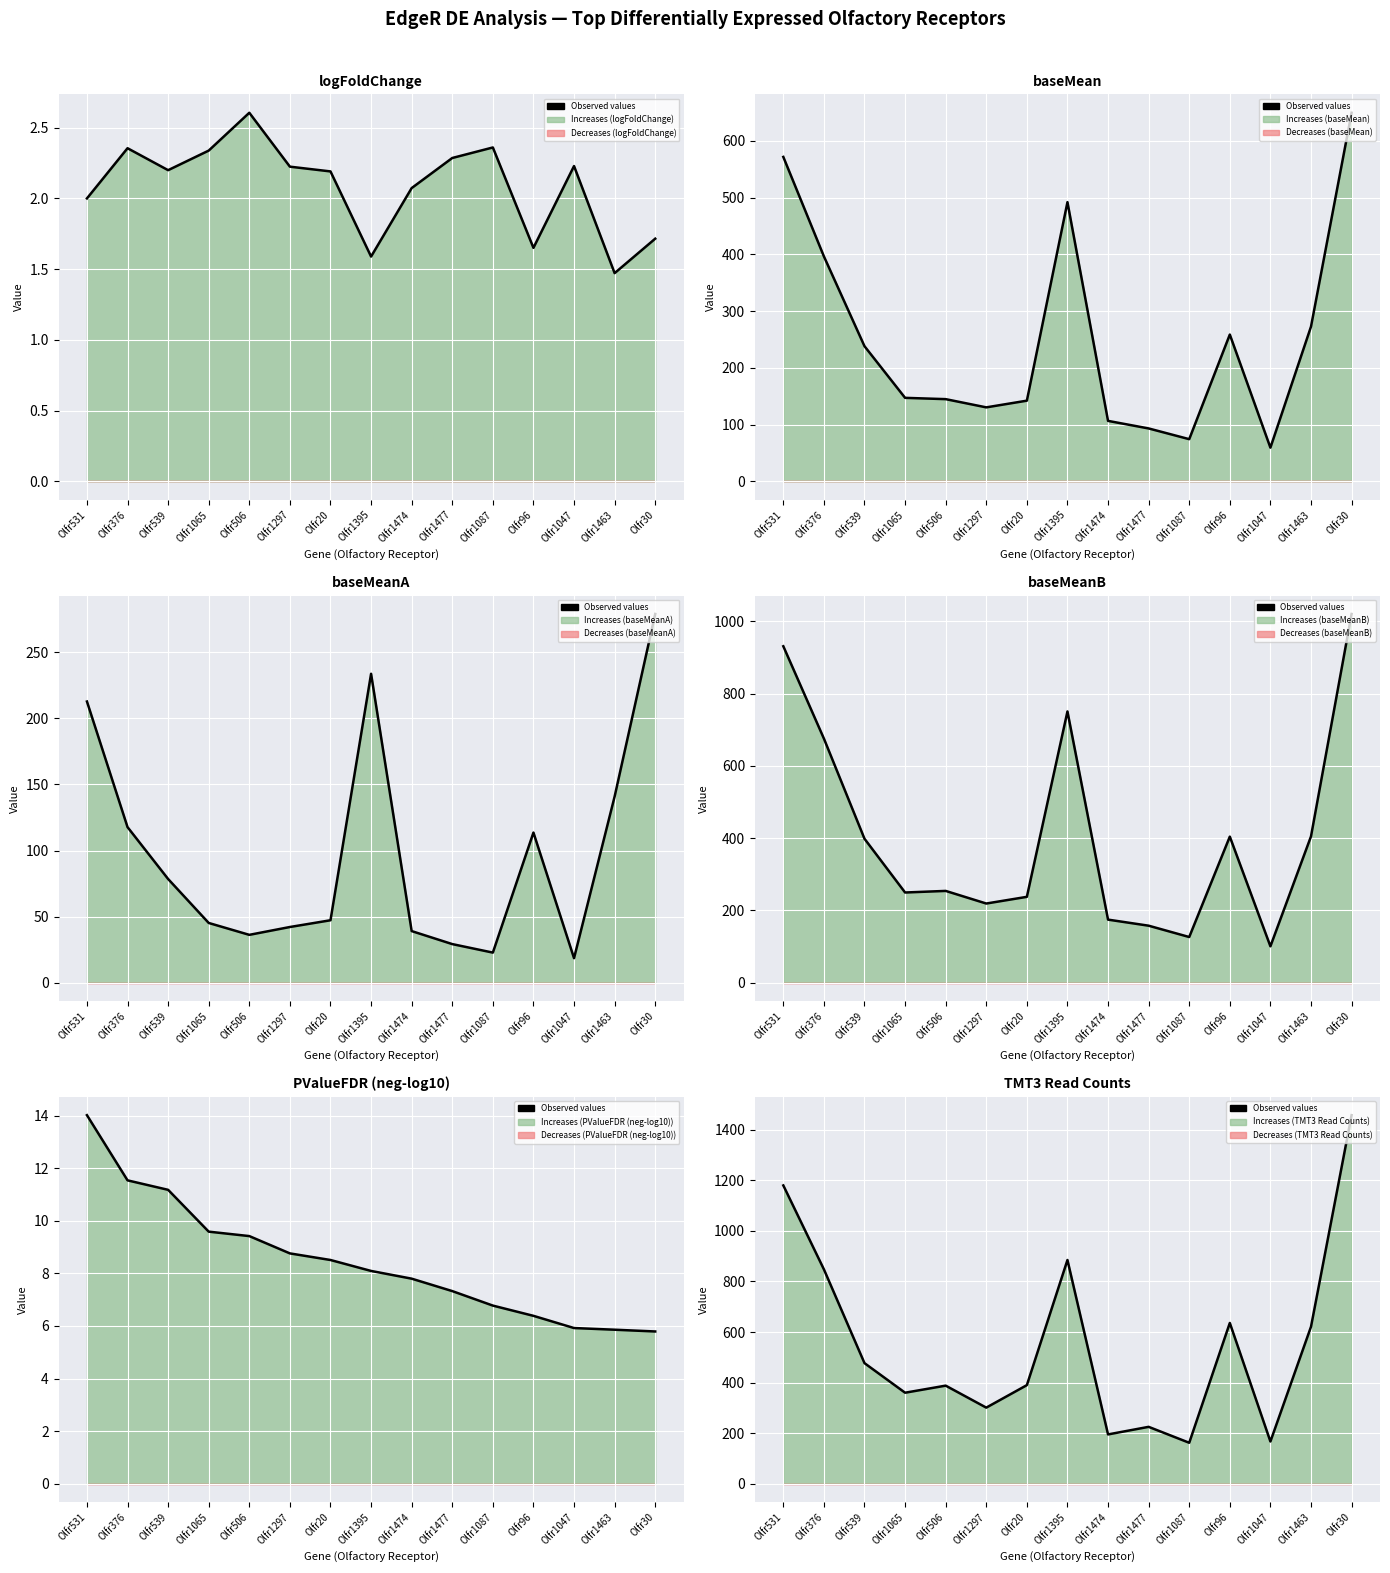

What position from the right is Olfr539?

13